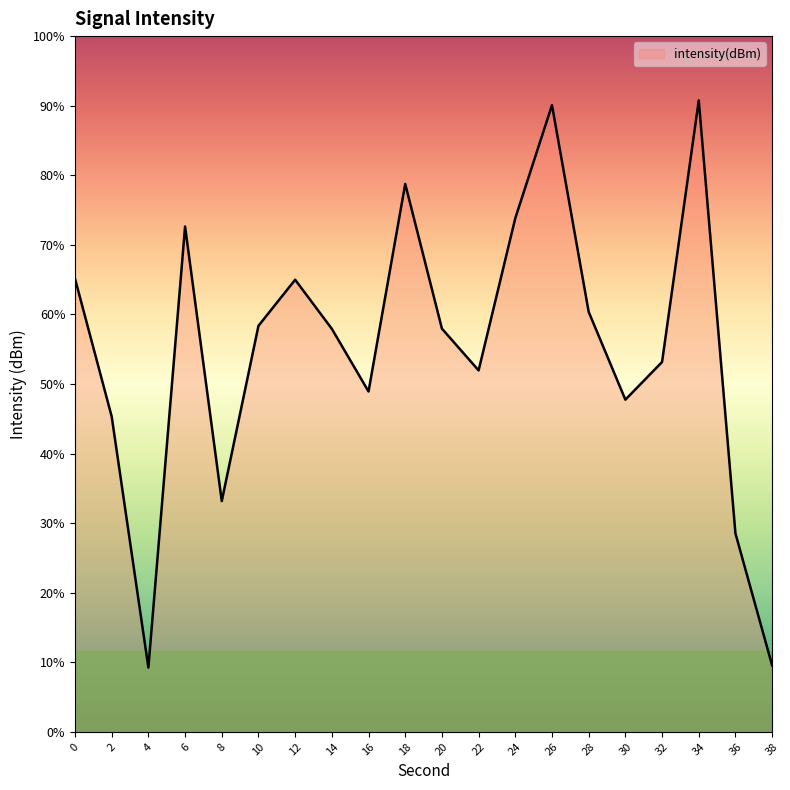

Rank the categories by value from lowest to highest.

4, 38, 36, 8, 2, 30, 16, 22, 32, 14, 20, 10, 28, 12, 0, 6, 24, 18, 26, 34